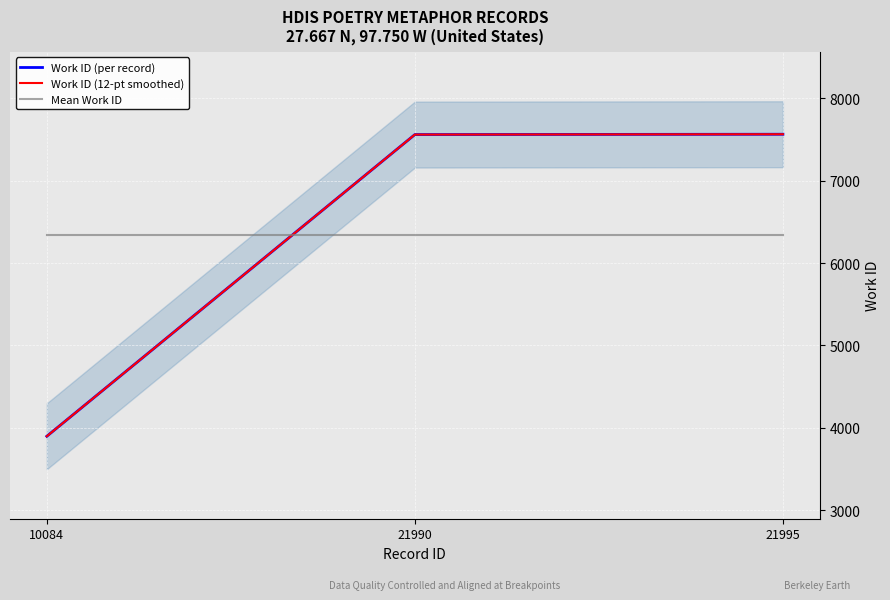

Which series has the largest total across all categories?

Work ID (per record)